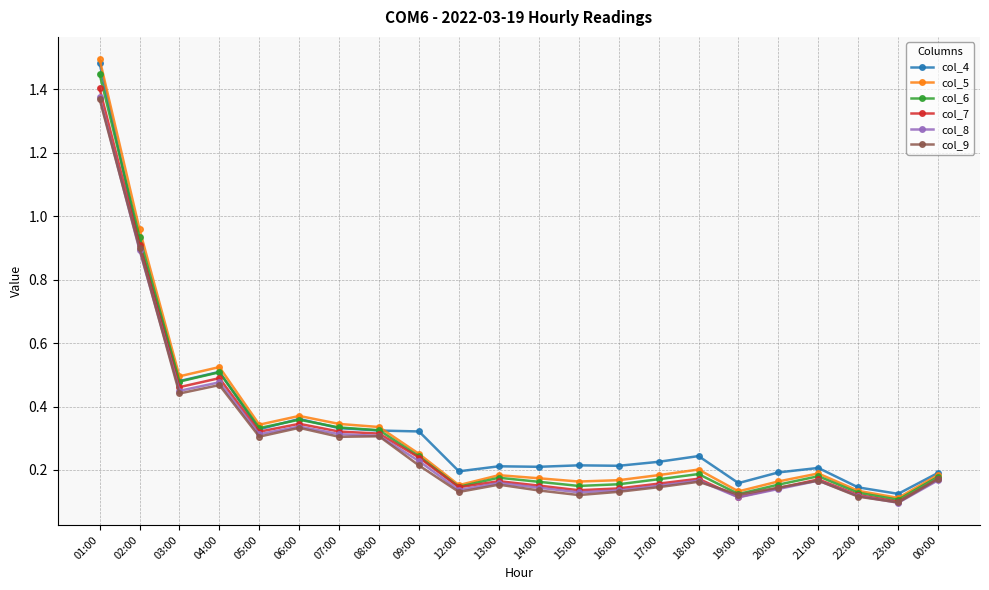

What position from the left is 20:00?

18